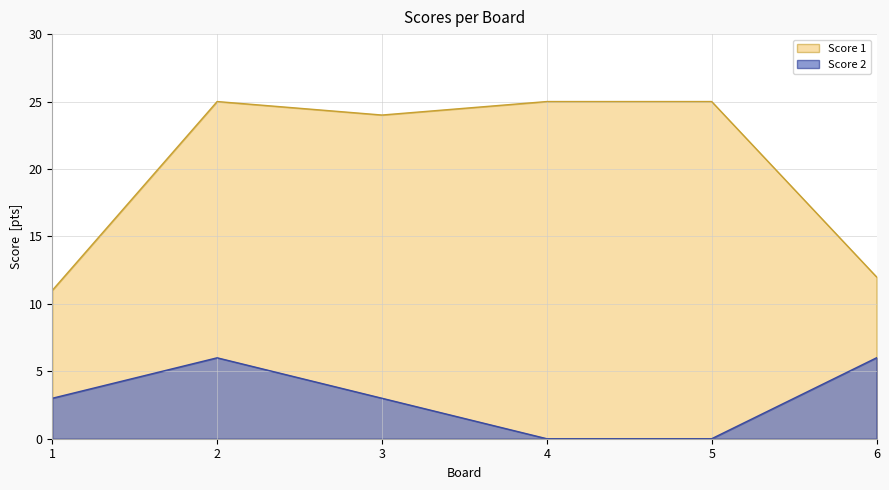

At which category does Score 2 reach its first local peak?

2